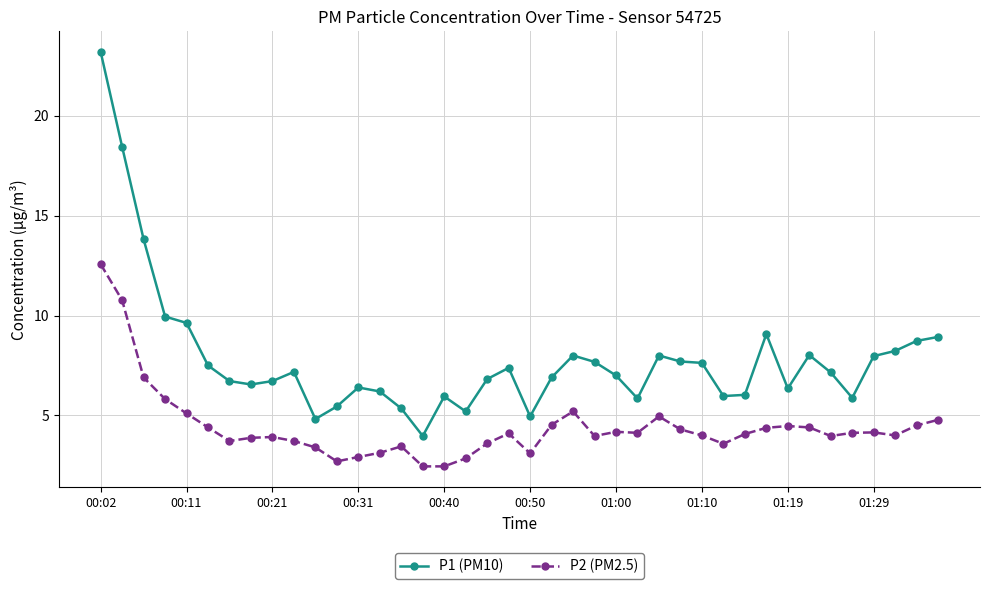

What is the highest value of the P2 (PM2.5) series?

12.6